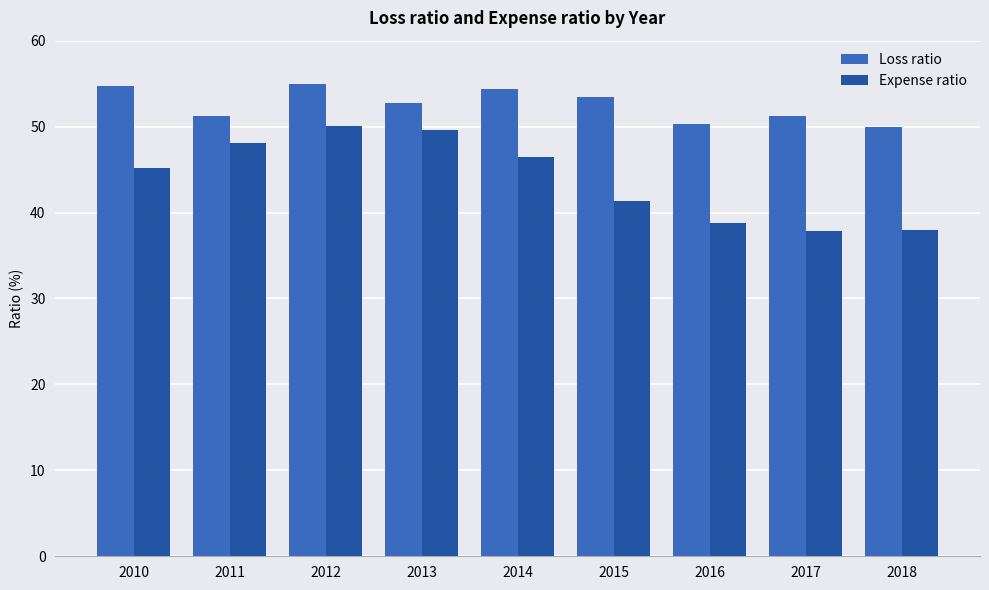

What are all the series names shown in the legend?

Loss ratio, Expense ratio